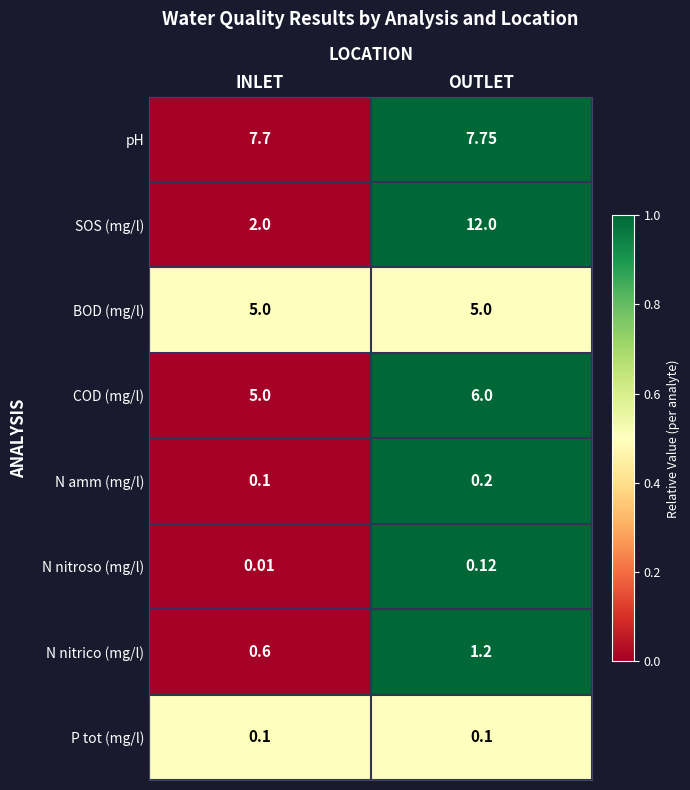

At which category does the chart reach its peak across all series?

OUTLET